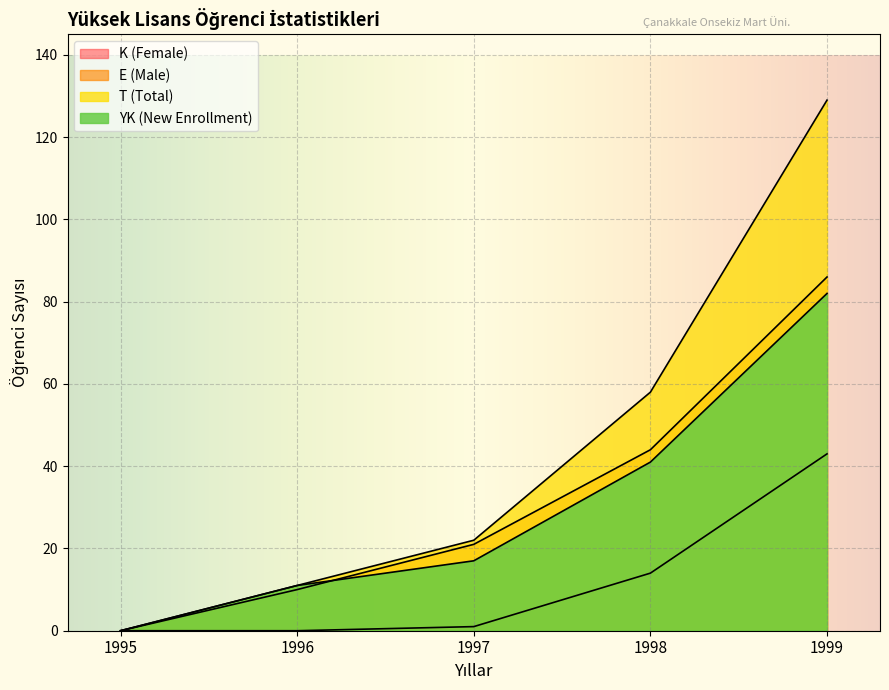

How many distinct data groups are displayed?

4